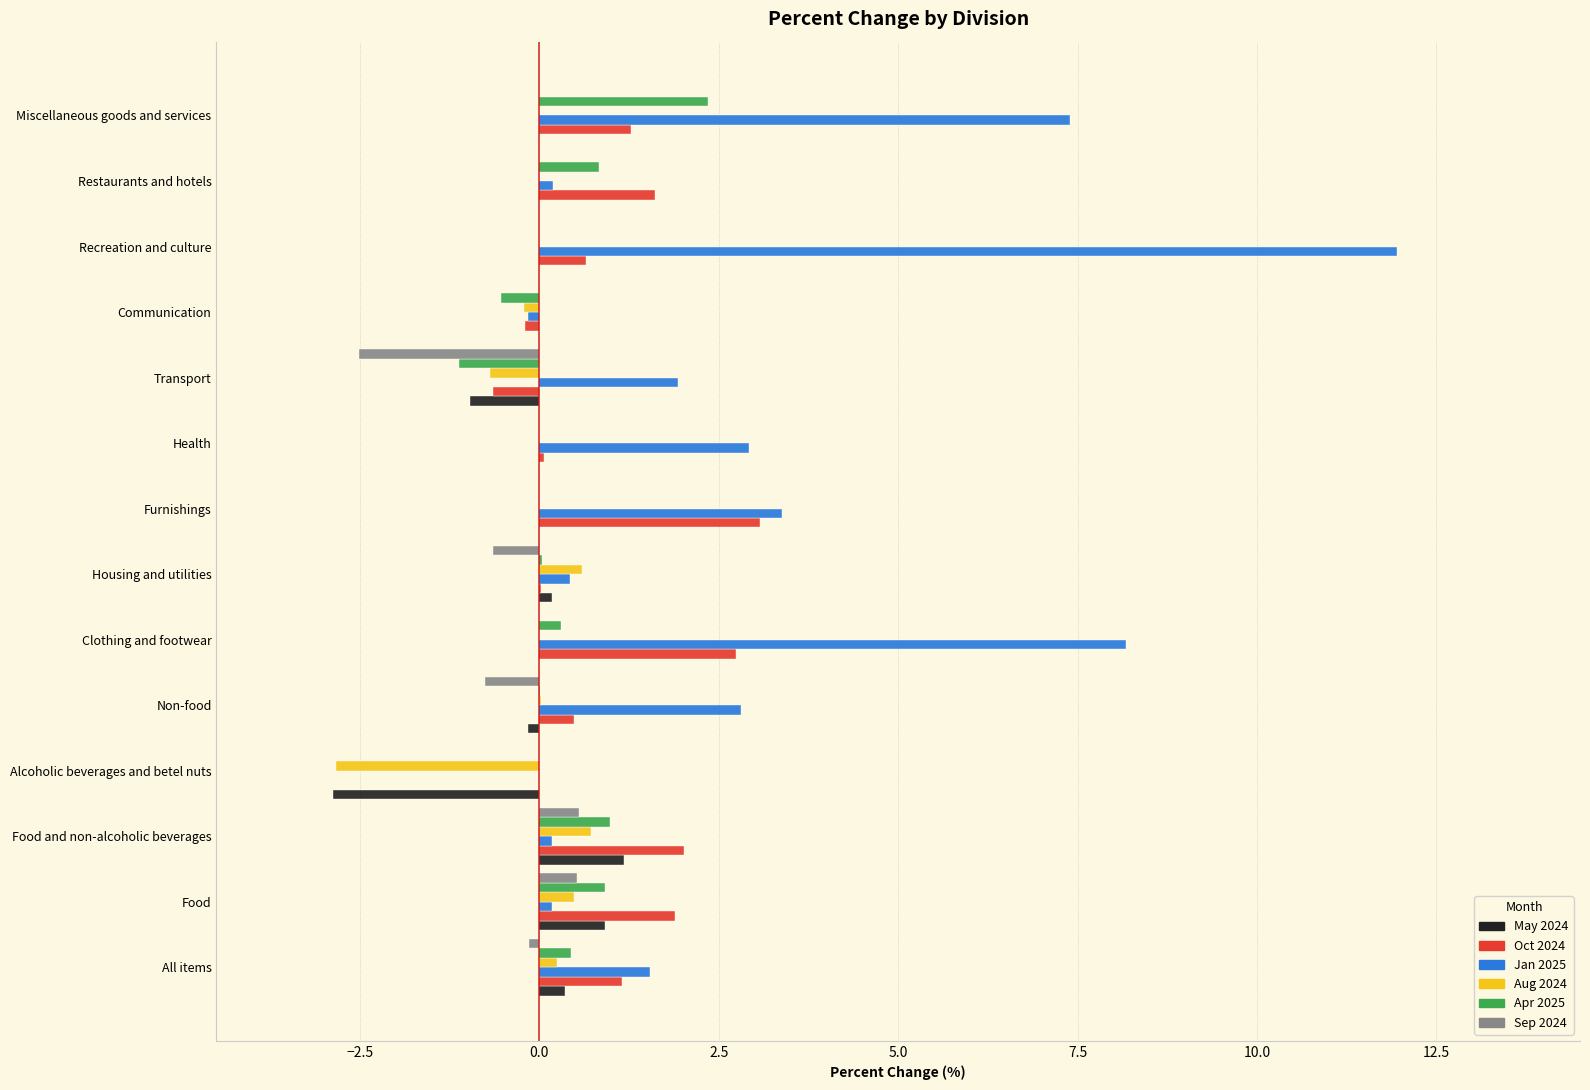

What is the sum of all Sep 2024 values?

-3.0